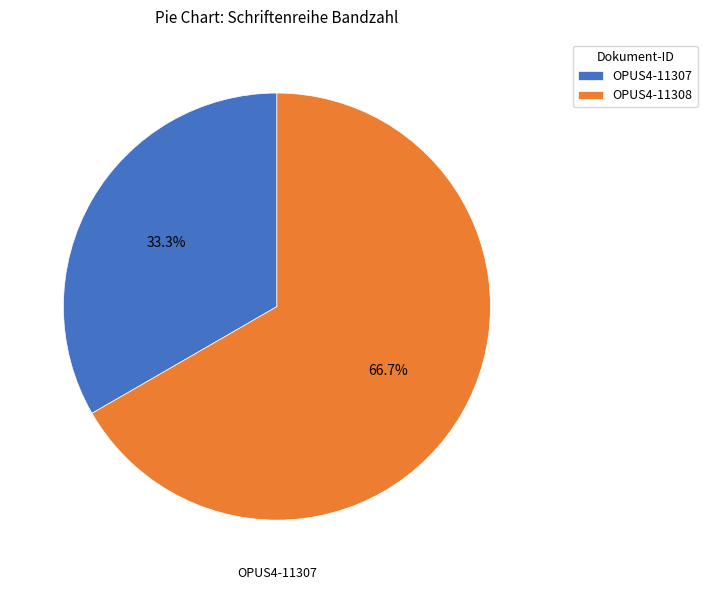

Is there any slice that represents more than half of the pie?

Yes